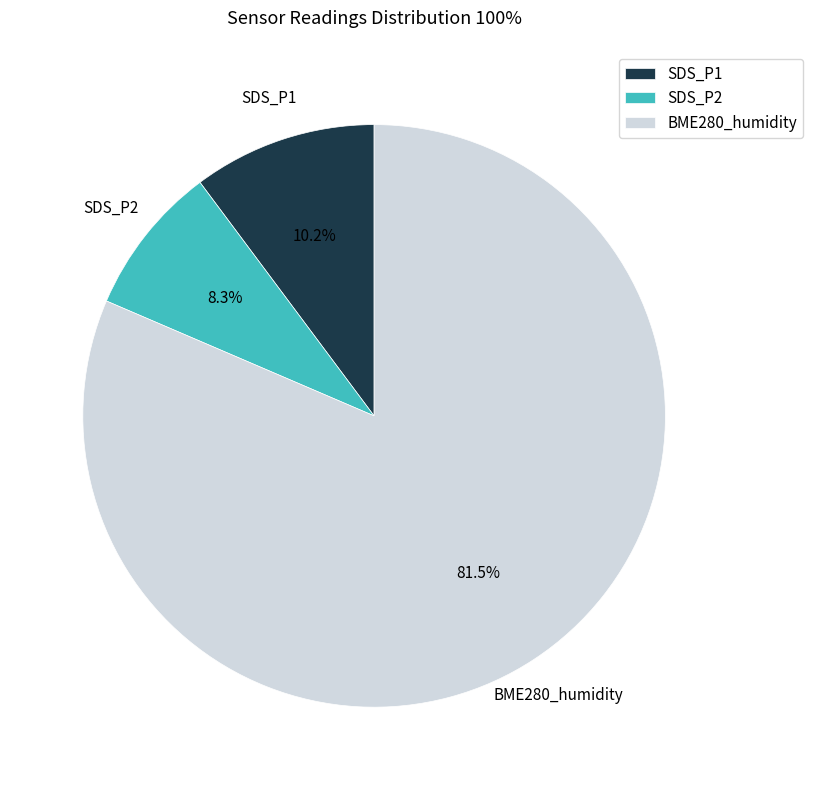

Does SDS_P2 represent more than half of the total?

No